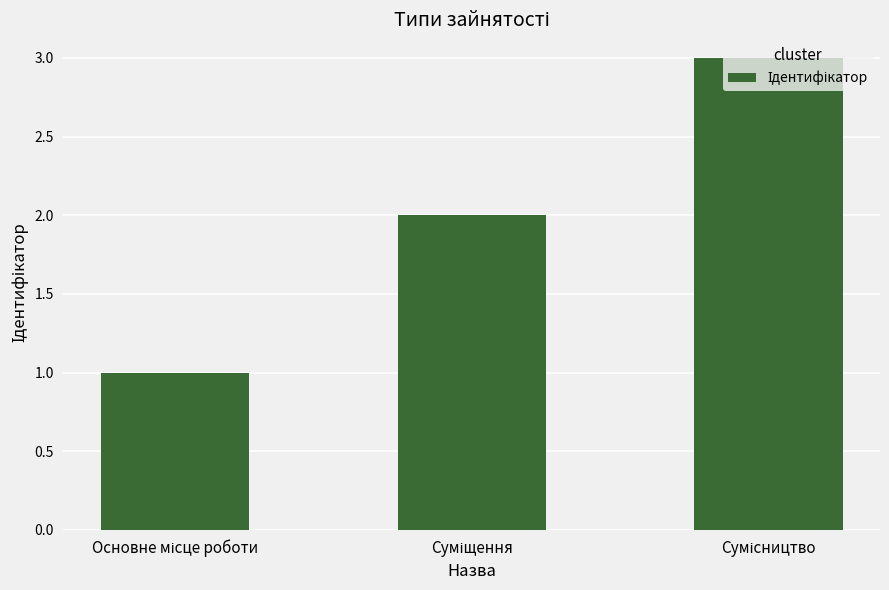

What is the average value?

2